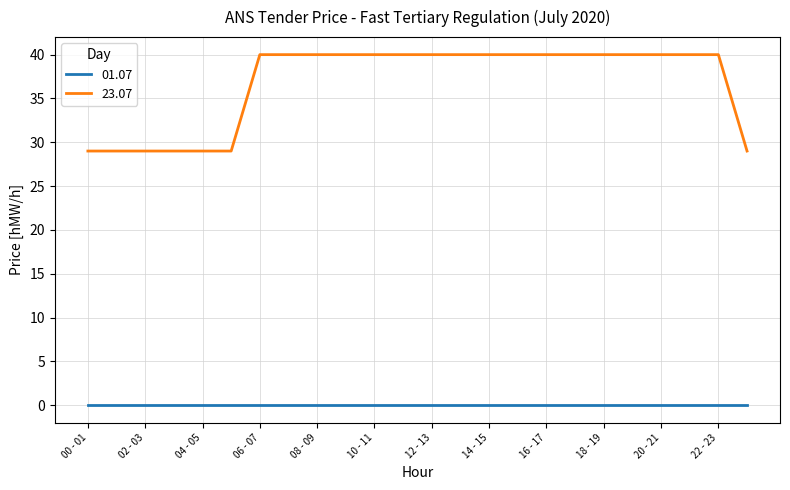

Which series has the widest spread of values?

23.07